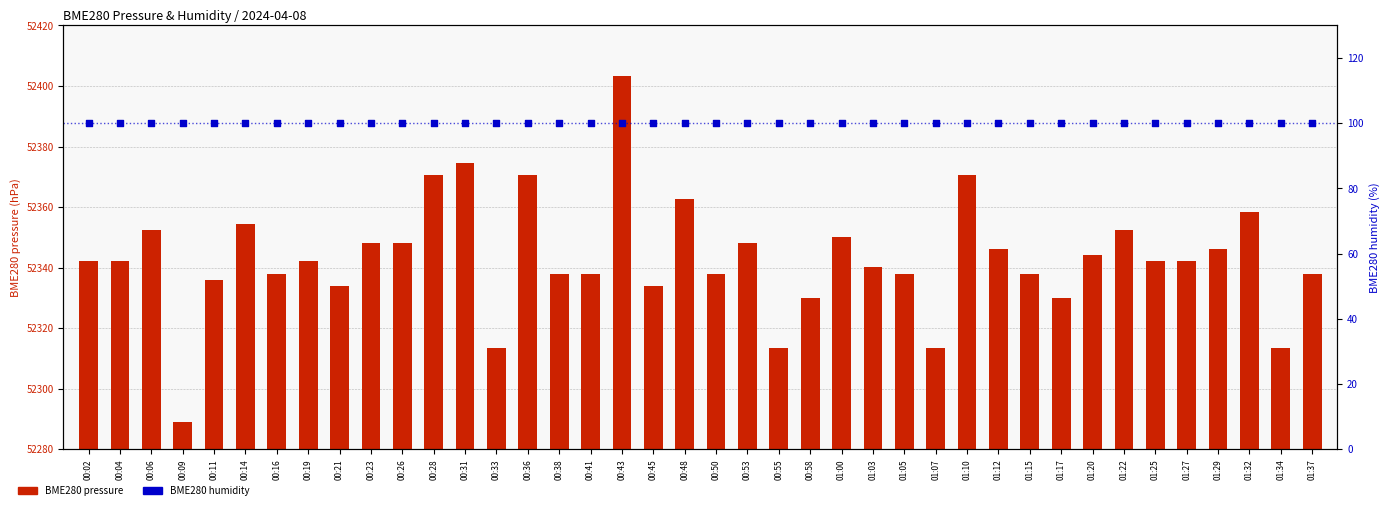

Which series has the largest total across all categories?

BME280 pressure